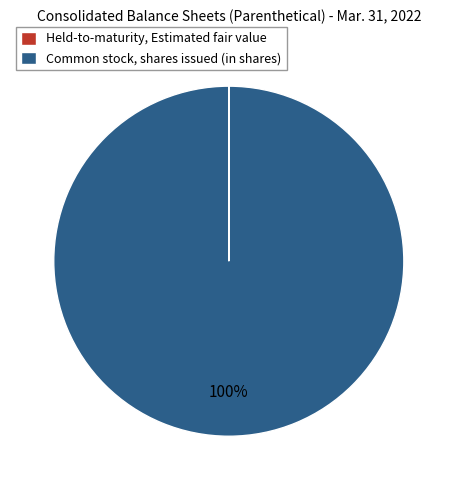

To the nearest percent, what is the average slice percentage?

50%